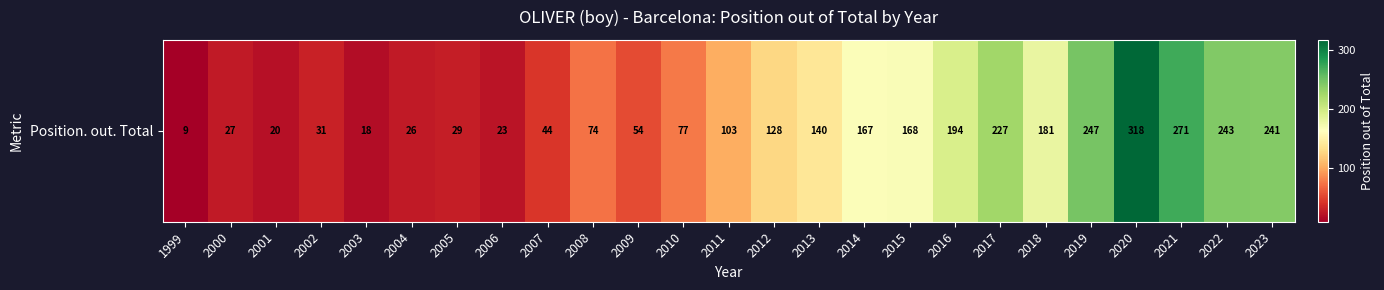

The chart shows a value of 397 at 2022. True or false?

False